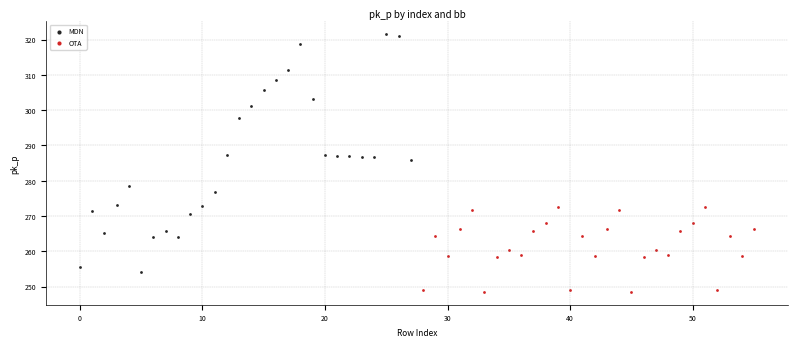

Which series contains the highest Y value?

MDN